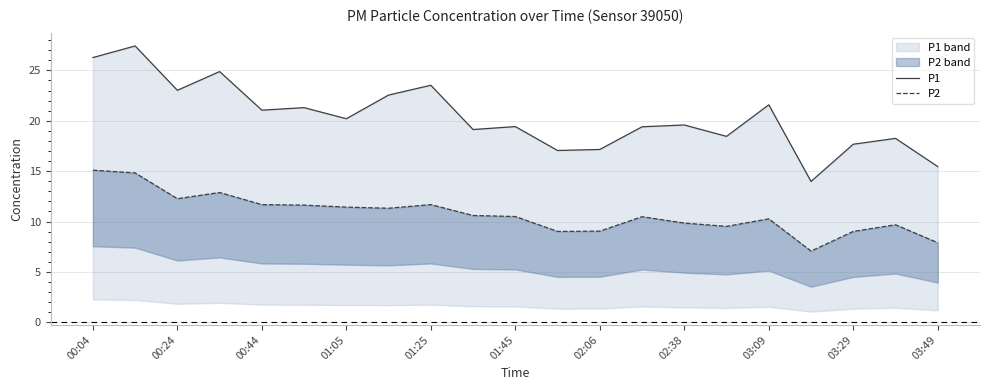

Which series has the largest range (max minus min)?

P1